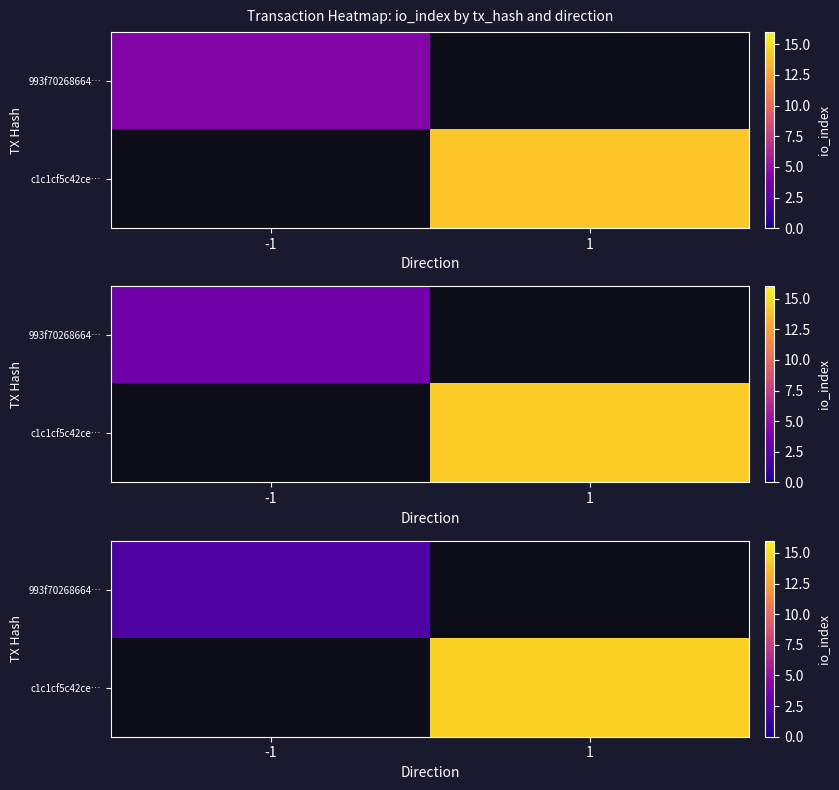

At how many categories does at least one series exceed 3?

1